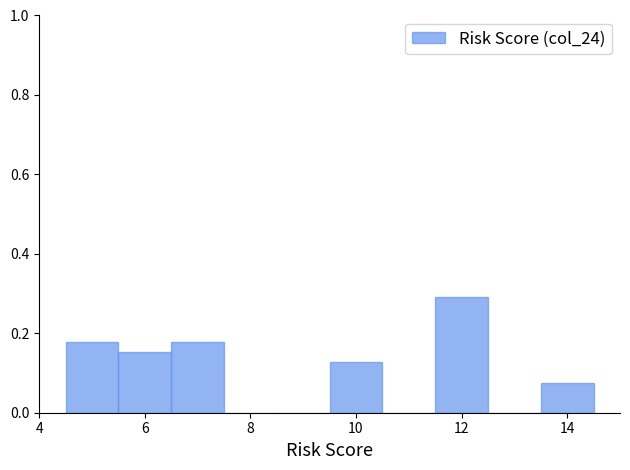

Over which range of the x-axis is the bar tallest?

11.5 to 12.5